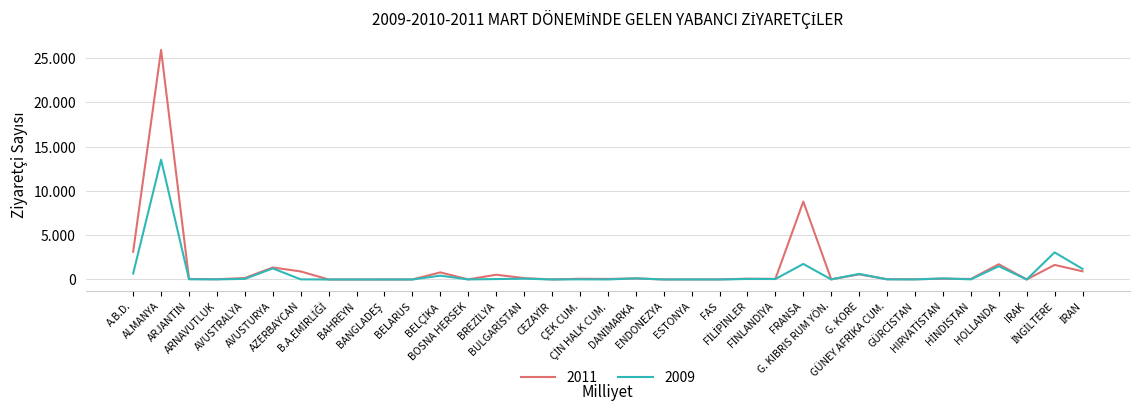

Is it true that 2011 equals 8803 at FRANSA?

True